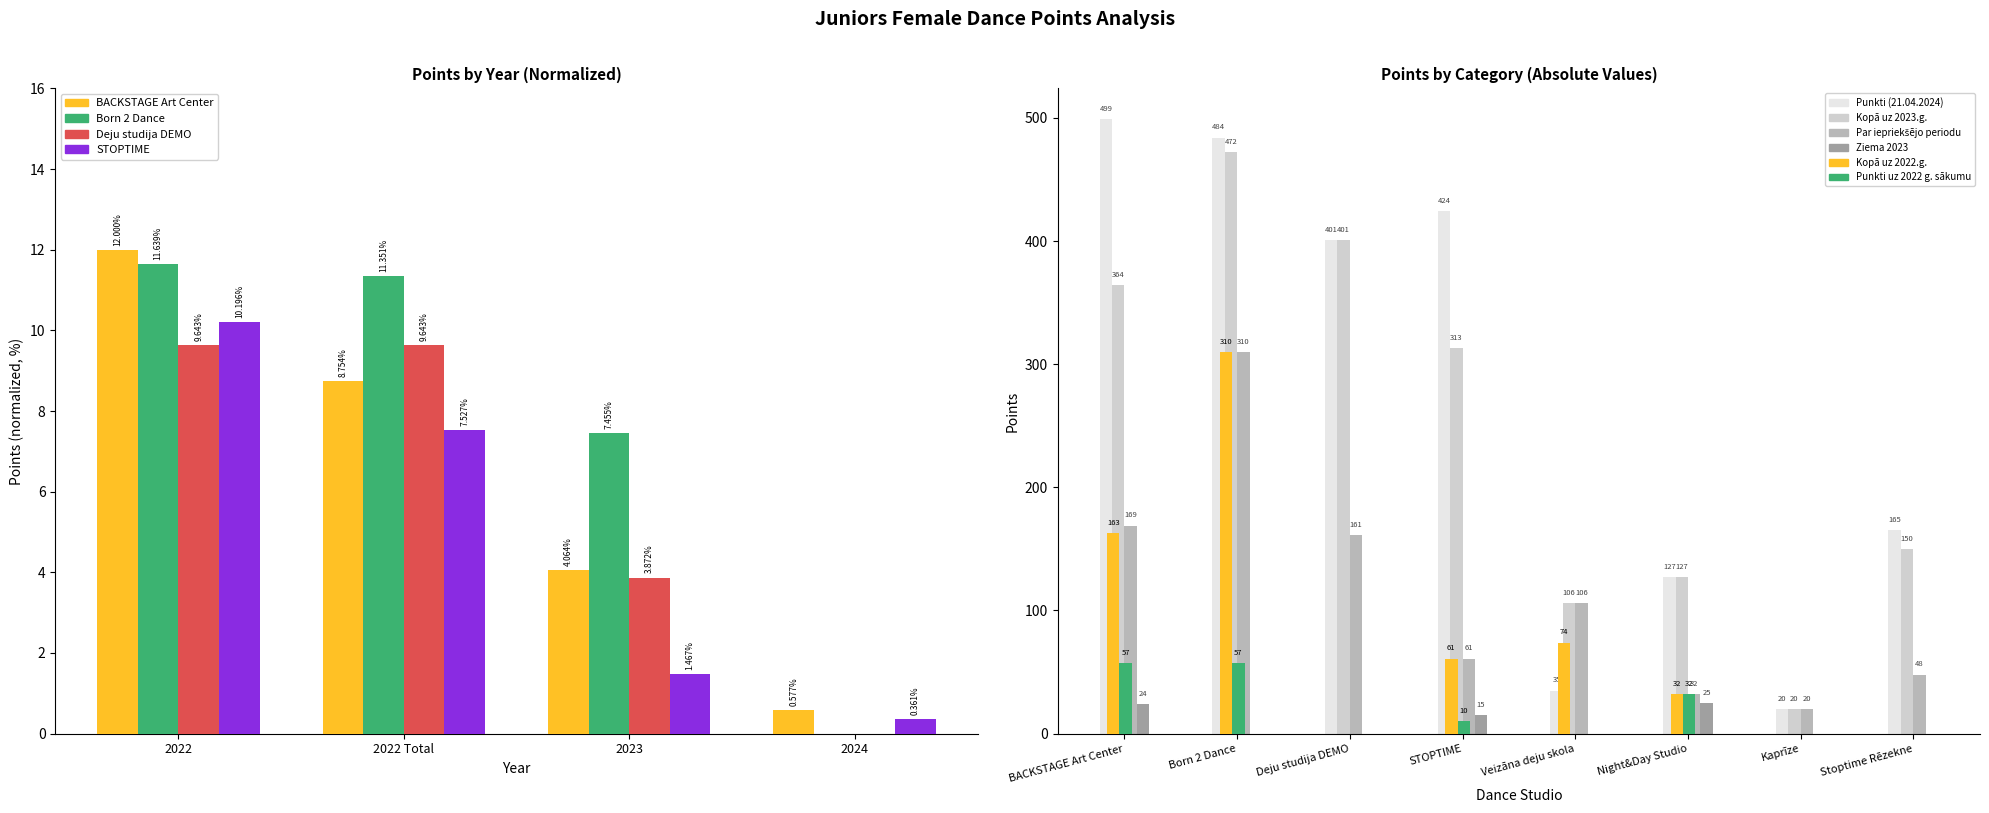

Reading left to right, what are all the values shown in this chart?

Punkti (21.04.2024): 499	484	401	424	35	127	20	165
Kopā uz 2023.g.: 364	472	401	313	106	127	20	150
Par iepriekšējo periodu: 169	310	161	61	106	32	20	48
Ziema 2023: 24	0	0	15	0	25	0	0
Kopā uz 2022.g.: 163	310	0	61	74	32	0	0
Punkti uz 2022 g. sākumu: 57	57	0	10	0	32	0	0